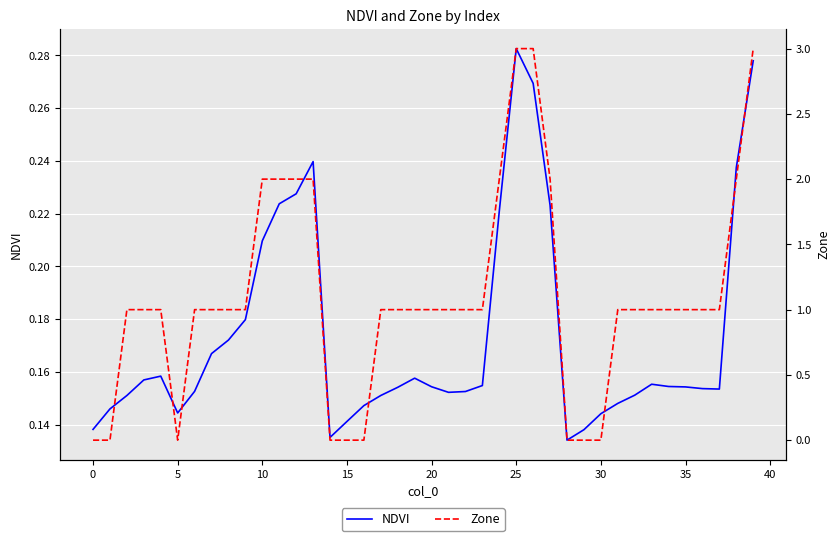

Count the number of data series in this chart.

2